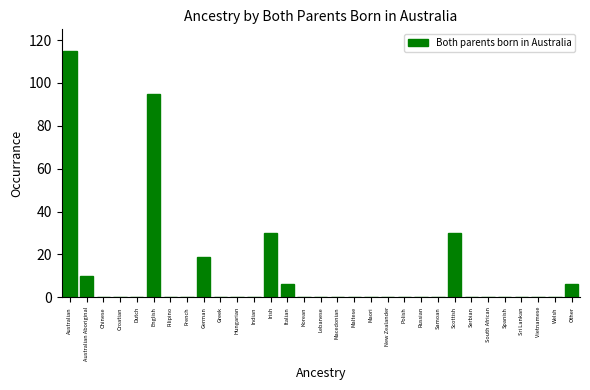

What is the sum of the values at Maori and Australian Aboriginal?

10